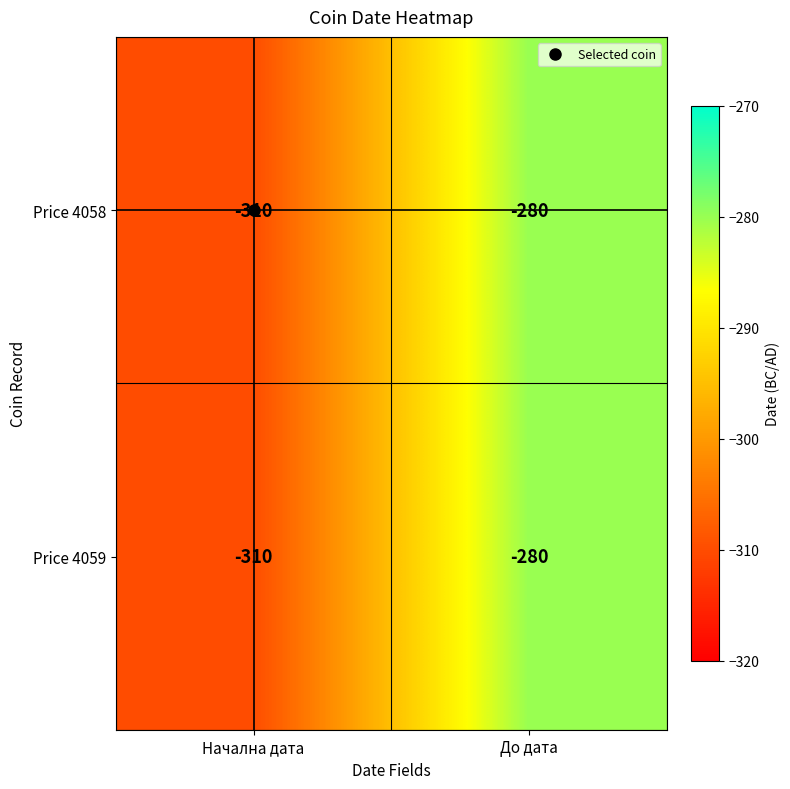

What is the difference between the Price 4059 values at До дата and Начална дата?

30